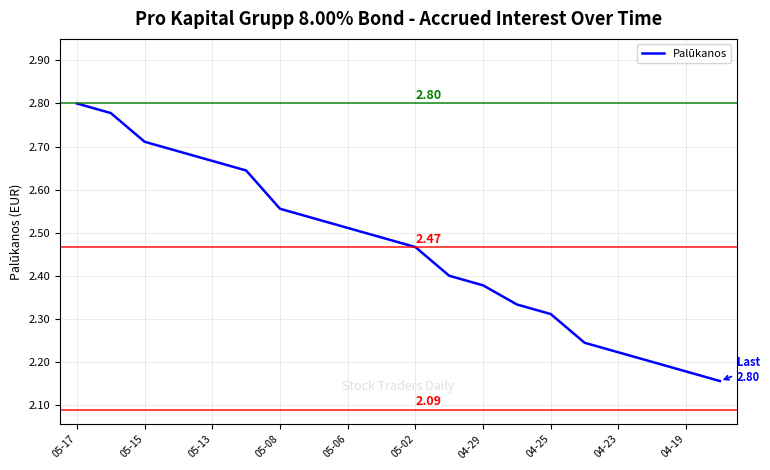

What is the difference between the maximum and minimum values?

0.6